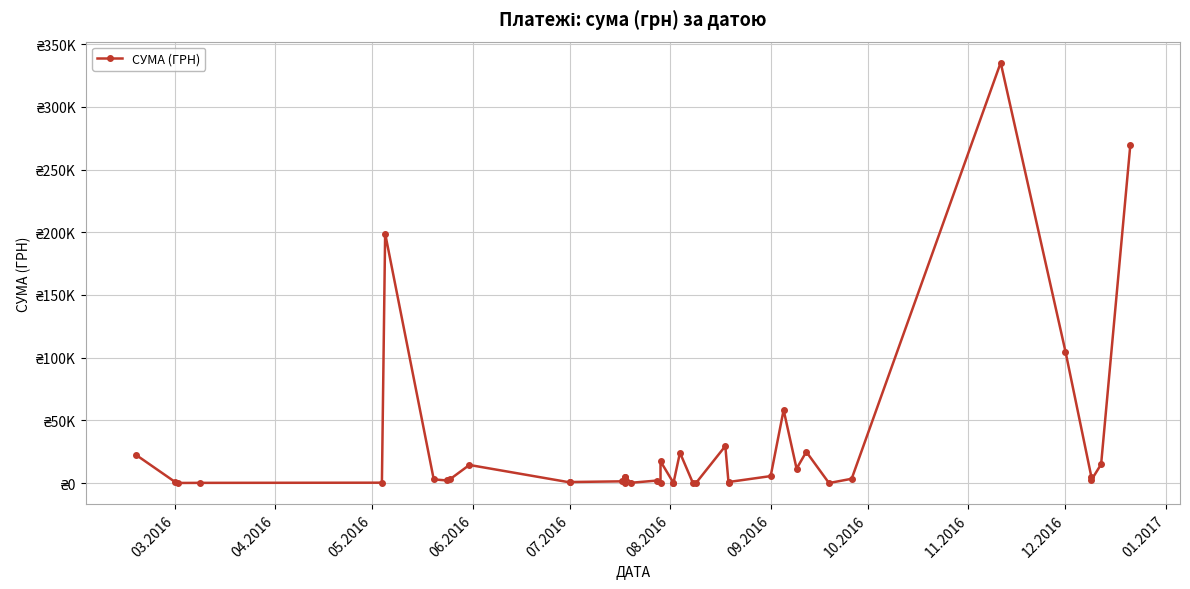

Does the chart display data point markers on the line(s)?

Yes